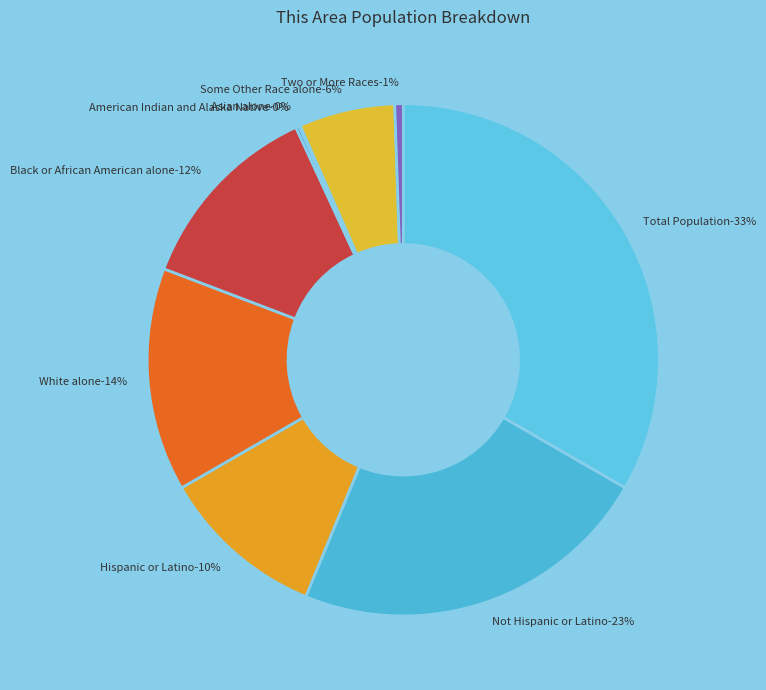

What percentage is the Two or More Races slice, to the nearest percent?

1%